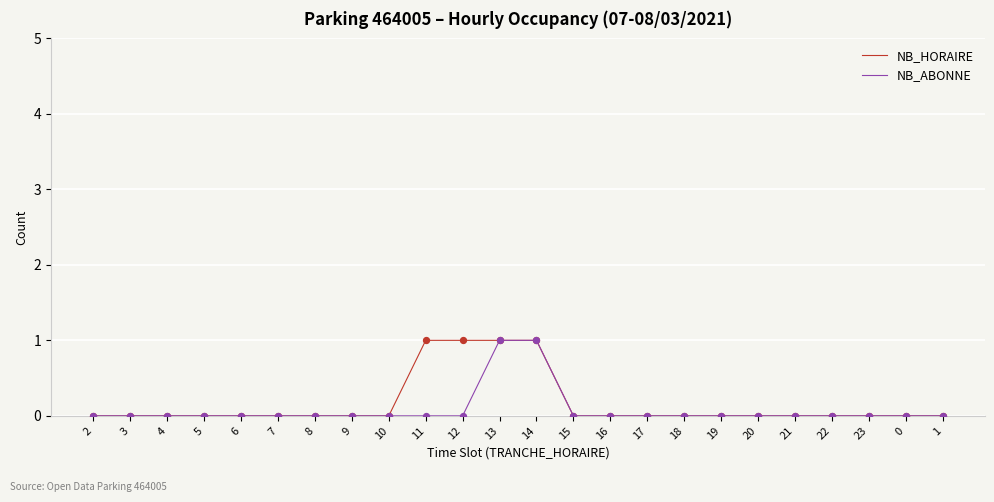

The value of NB_ABONNE at 22 is 0. True or false?

True